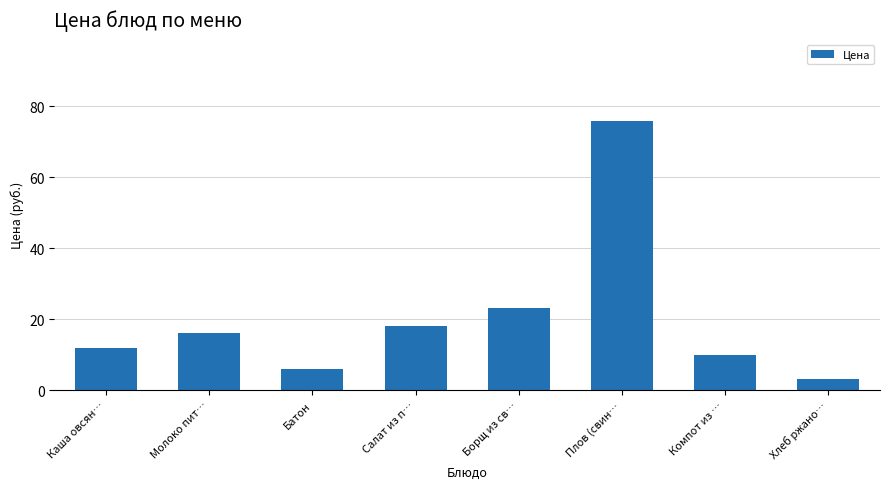

Which has a higher value, Плов (свин… or Каша овсян…?

Плов (свин…